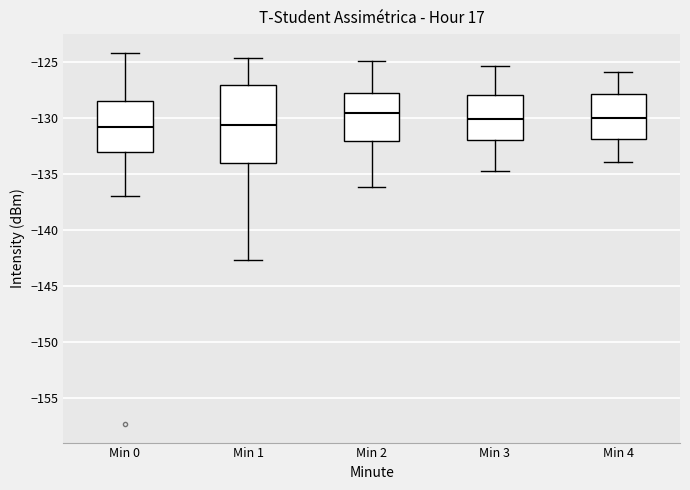

Where does the median line of the box for Min 3 sit on the y-axis? The values are not printed on the chart, so give them approximately, as read against the axis.

-130.0